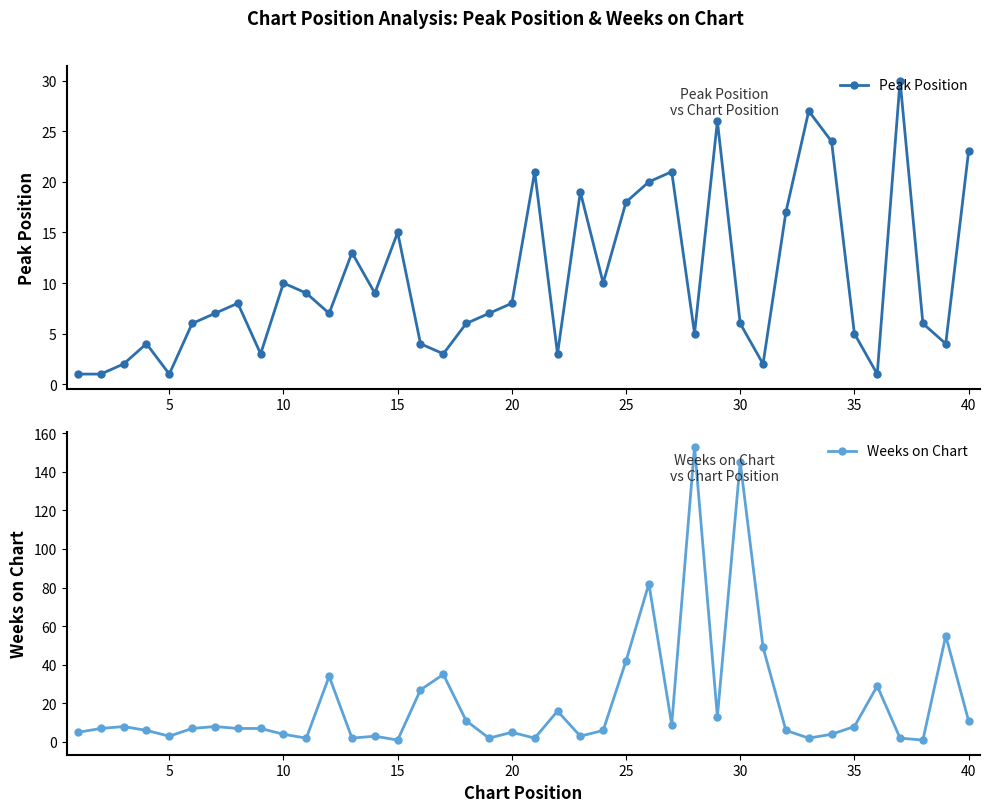

What is the maximum value for Peak Position?

30